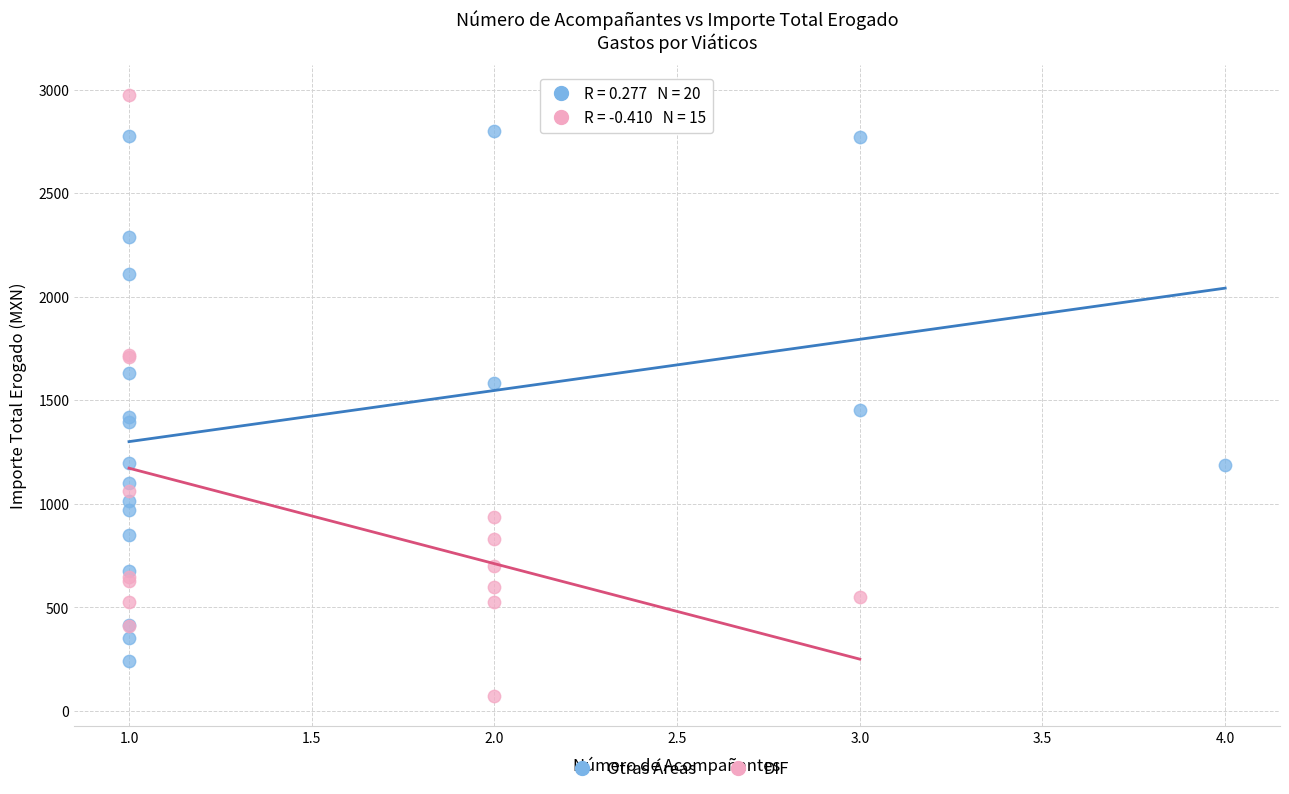

Which series reaches the minimum Y coordinate?

DIF